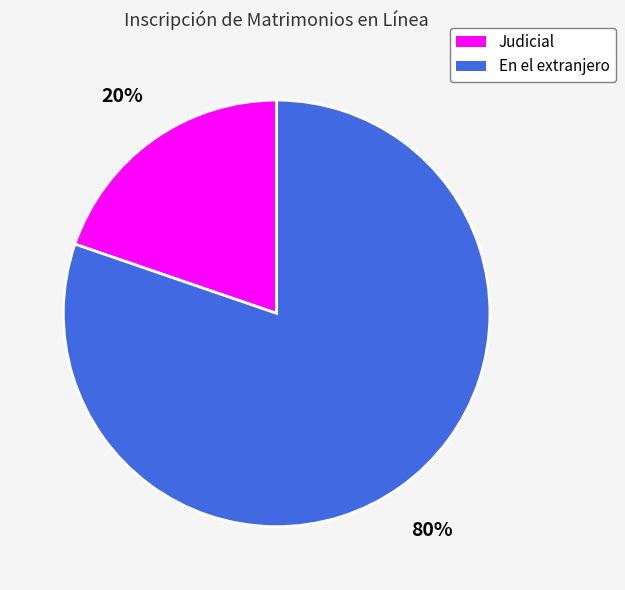

To the nearest percent, what is the combined percentage of Judicial and En el extranjero?

100%